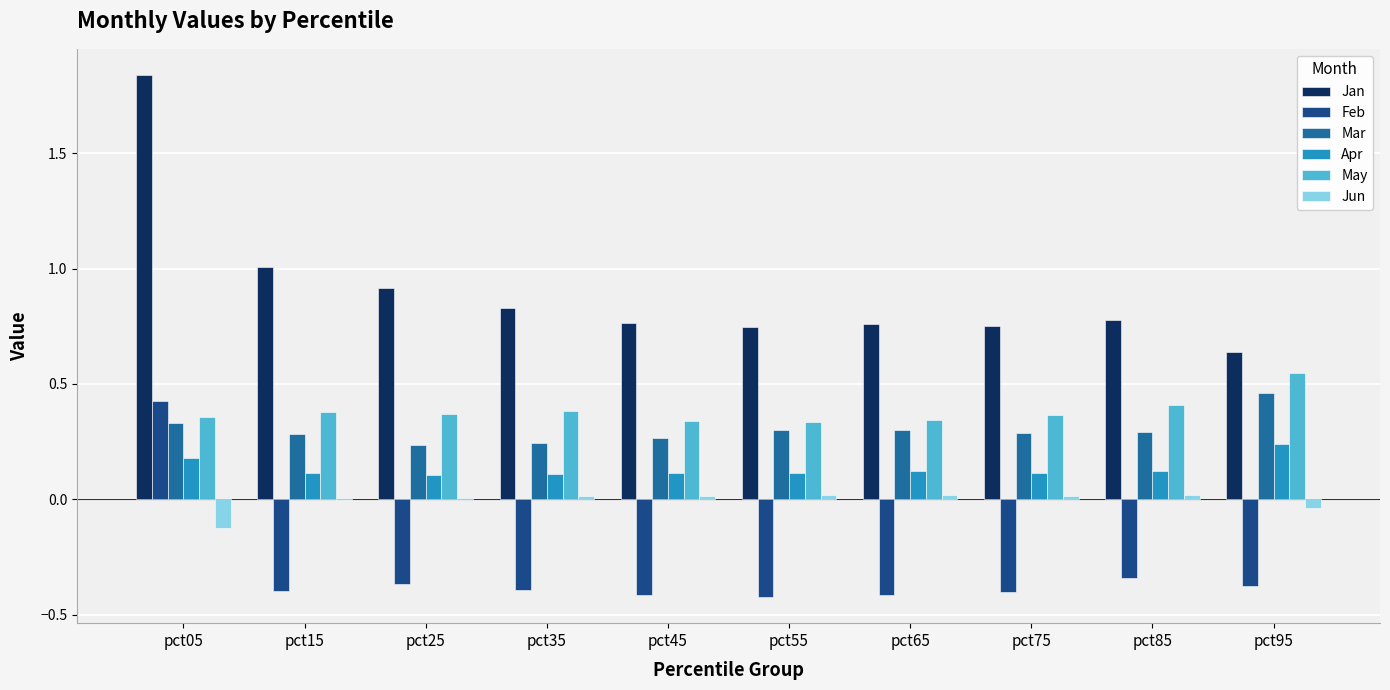

What is the spread (max minus min) of values at pct95?

1.0